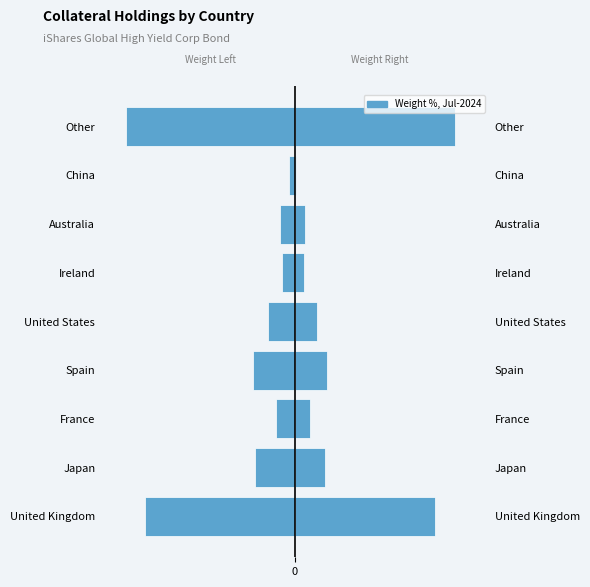

What is the difference between the maximum and minimum values?

34.0